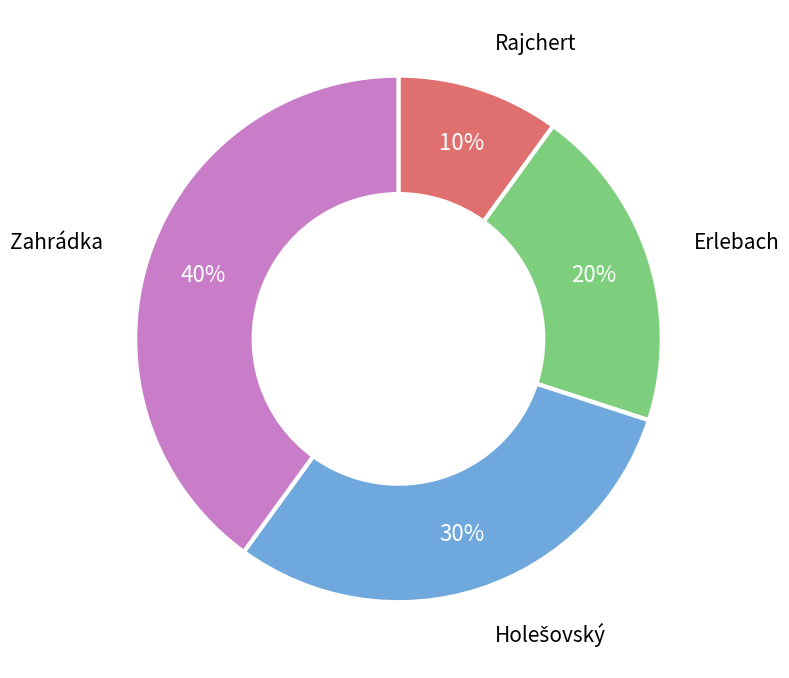

To the nearest percent, what is the average slice percentage?

25%